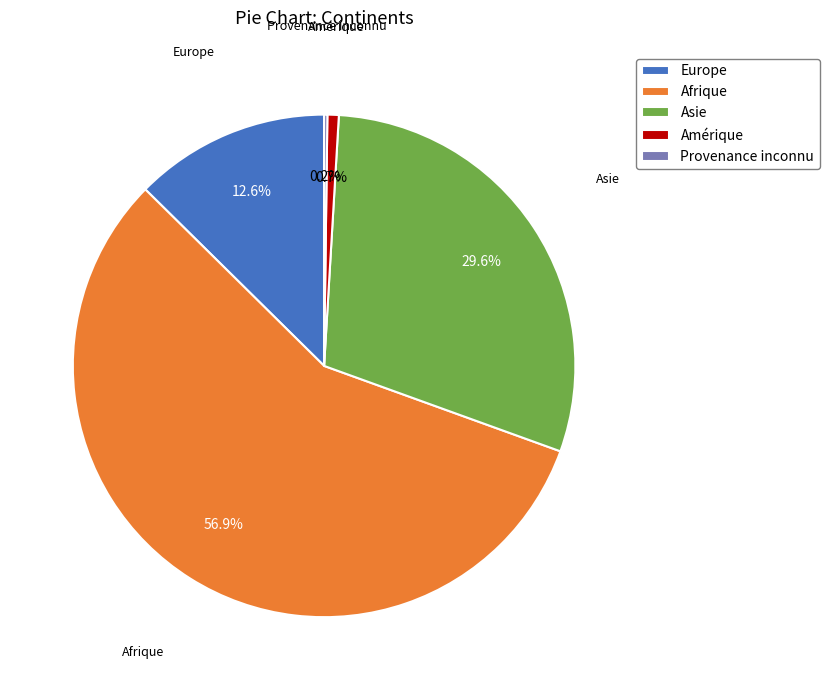

How much of the chart is everything except Afrique?

43.1%